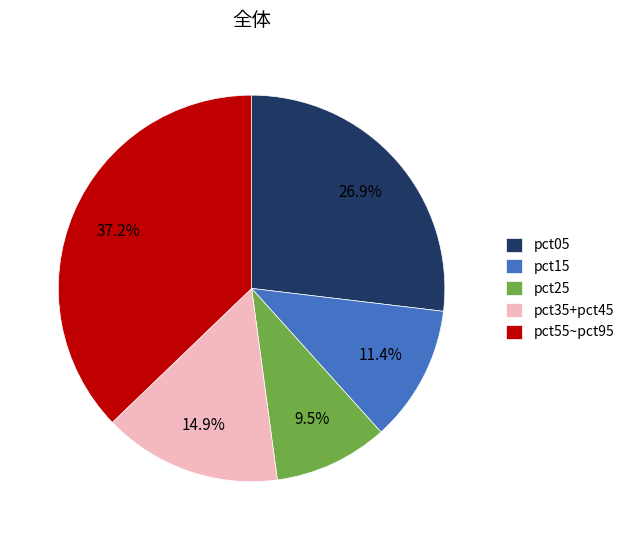

Approximately how many times larger is the value at pct15 compared to pct25?

1.2